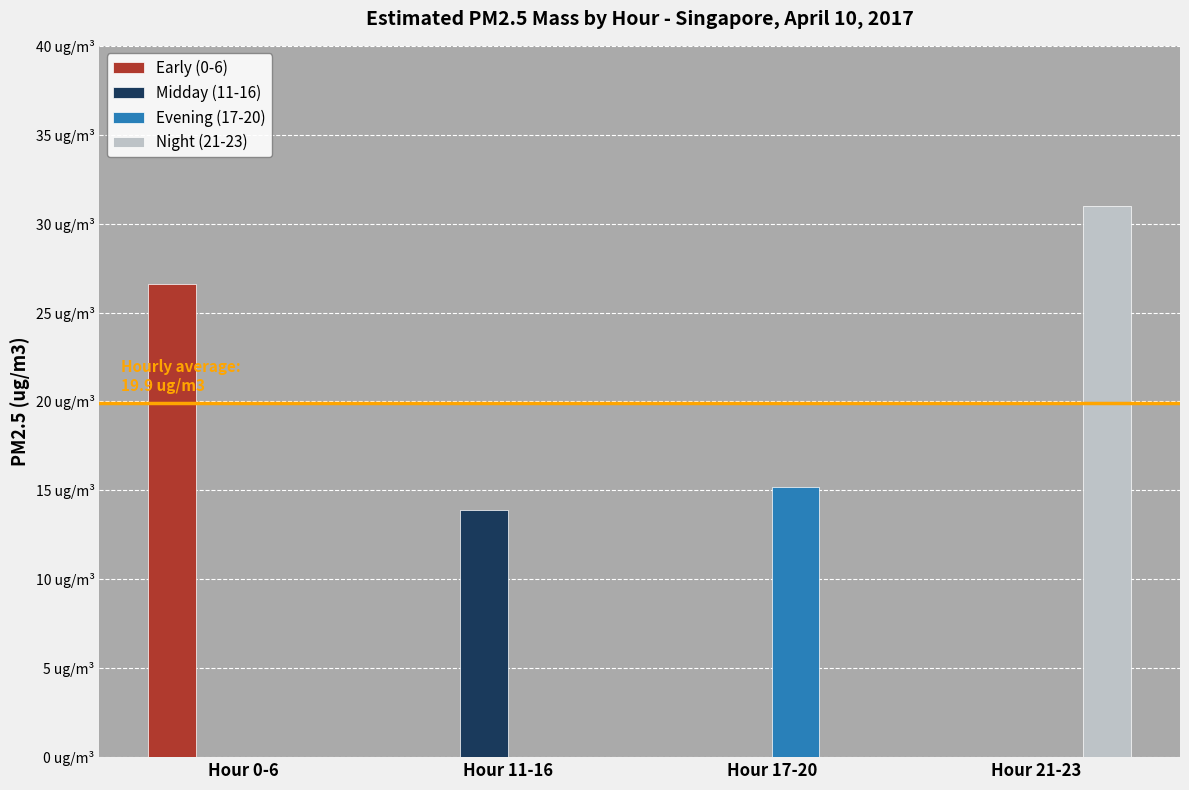

What are all the series names shown in the legend?

Early (0-6), Midday (11-16), Evening (17-20), Night (21-23)